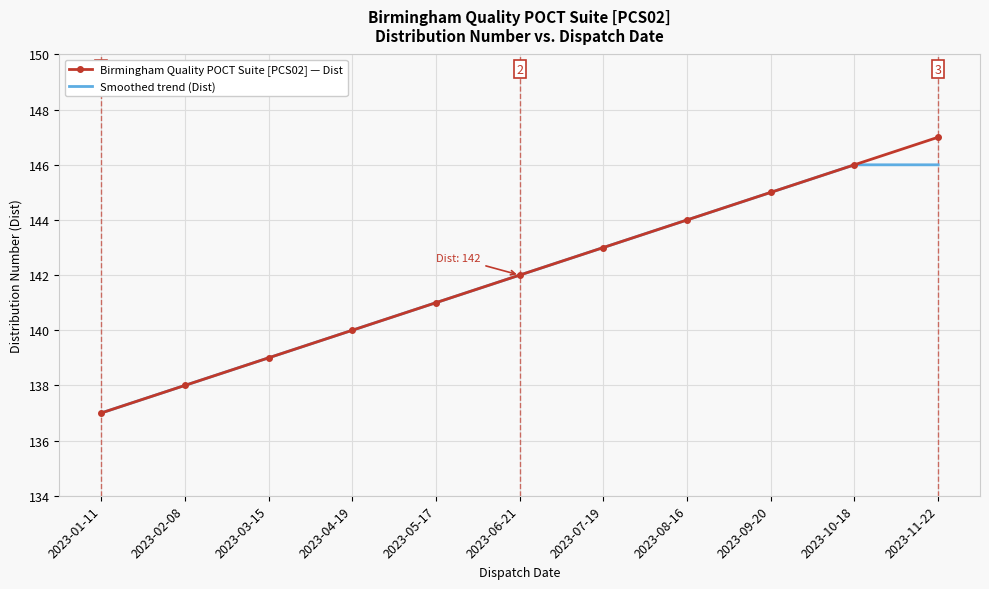

Reading right to left, extract all data points from this chart.

Birmingham Quality POCT Suite [PCS02] — Dist: 2023-11-22=147	2023-10-18=146	2023-09-20=145	2023-08-16=144	2023-07-19=143	2023-06-21=142	2023-05-17=141	2023-04-19=140	2023-03-15=139	2023-02-08=138	2023-01-11=137
Smoothed trend (Dist): 2023-11-22=146	2023-10-18=146	2023-09-20=145	2023-08-16=144	2023-07-19=143	2023-06-21=142	2023-05-17=141	2023-04-19=140	2023-03-15=139	2023-02-08=138	2023-01-11=137